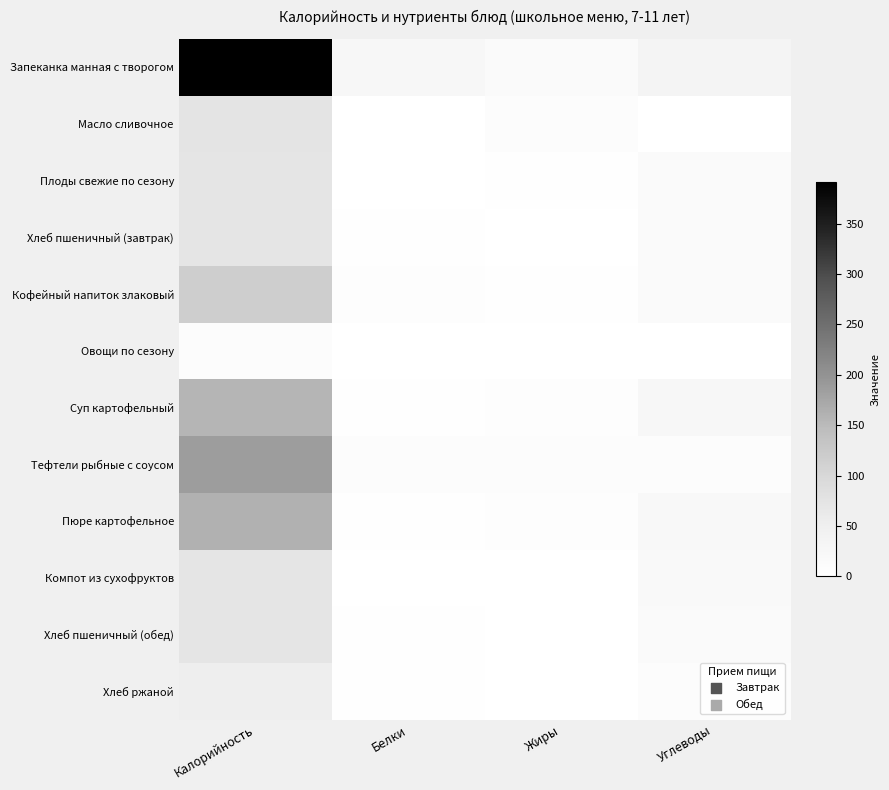

Which series has the widest spread of values?

Запеканка манная с творогом